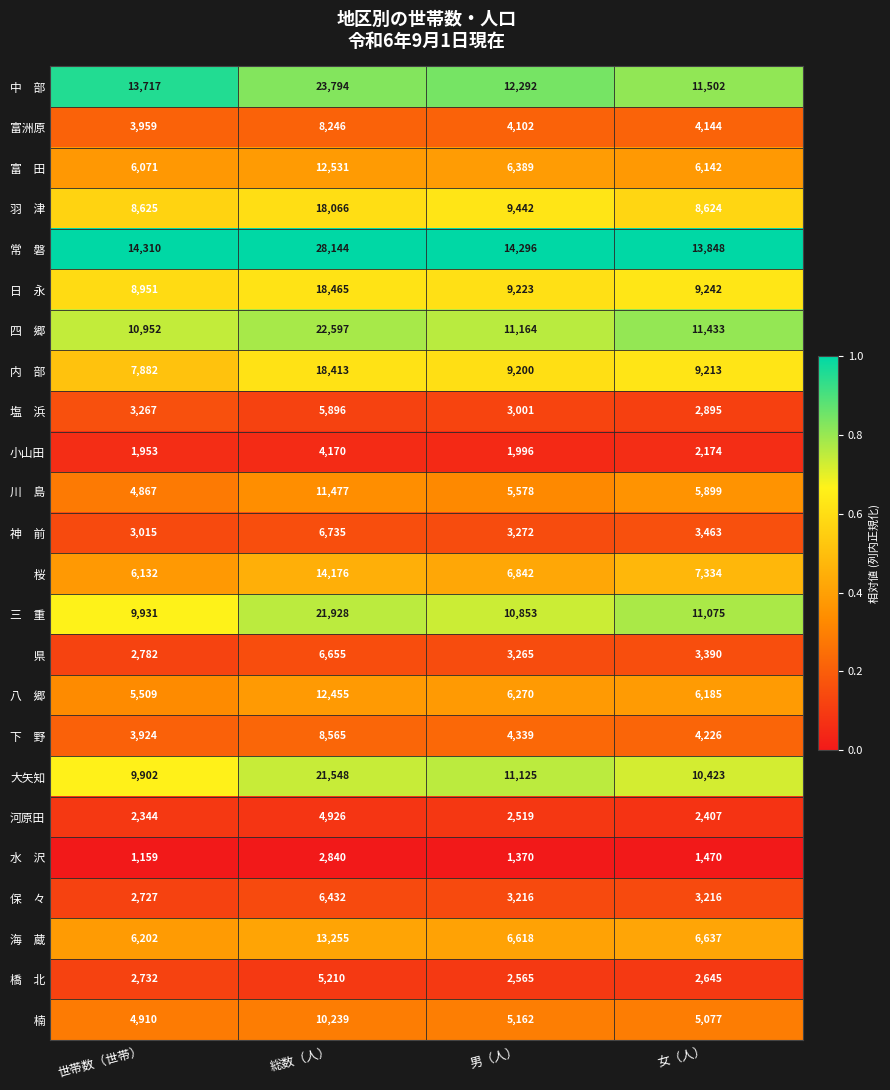

The value of 大矢知 at 男（人） is 3894. True or false?

False